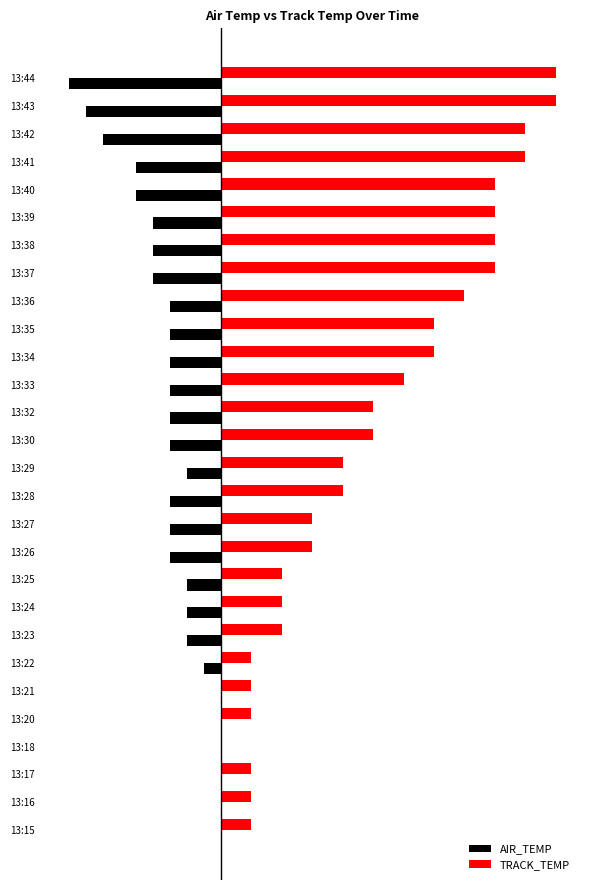

What are all the series names shown in the legend?

AIR_TEMP, TRACK_TEMP